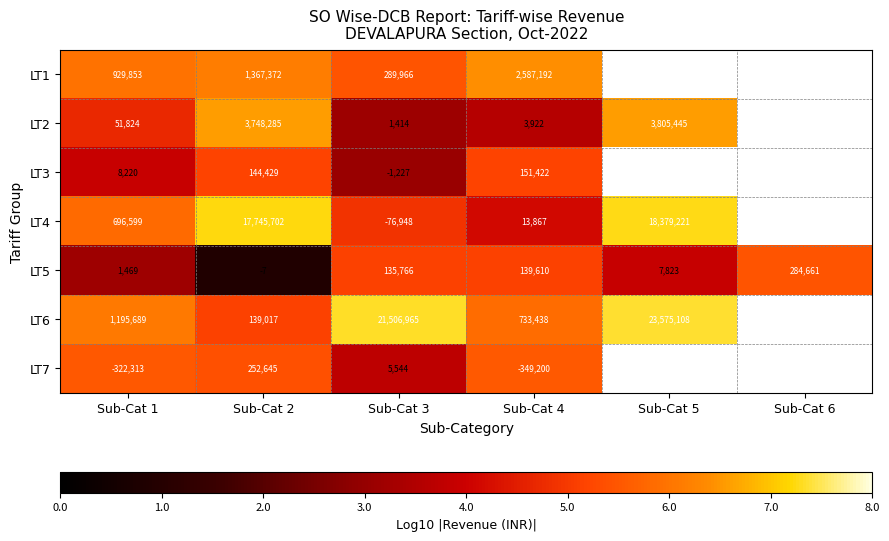

What is the difference between the highest and lowest values at Sub-Cat 2?

17745709